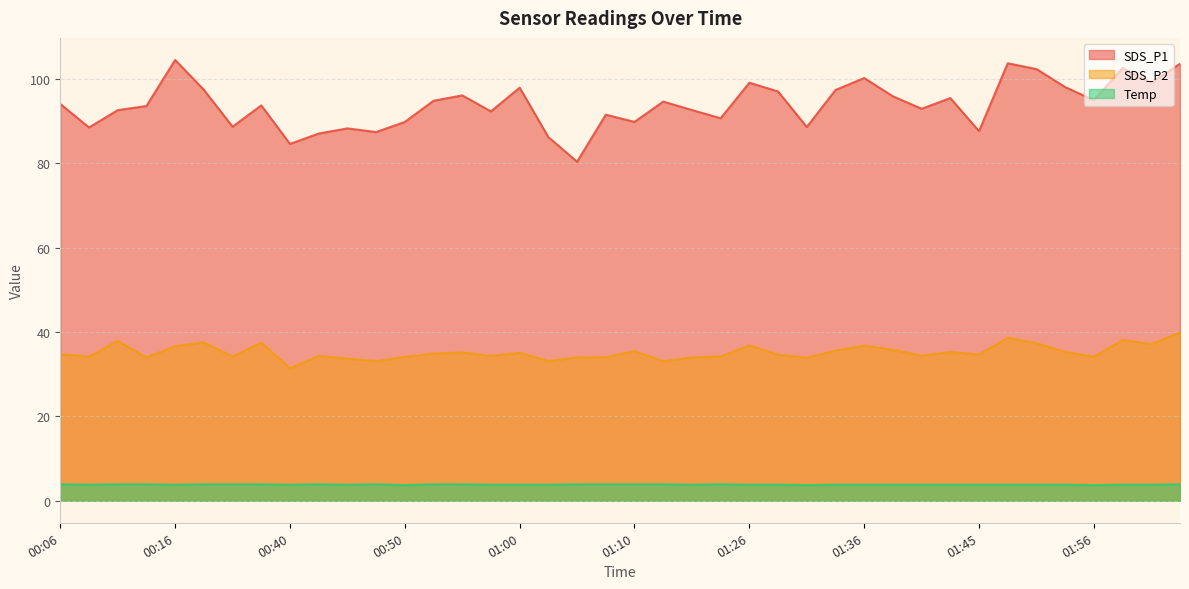

Rank the series at 00:11 from highest to lowest value.

SDS_P1, SDS_P2, Temp